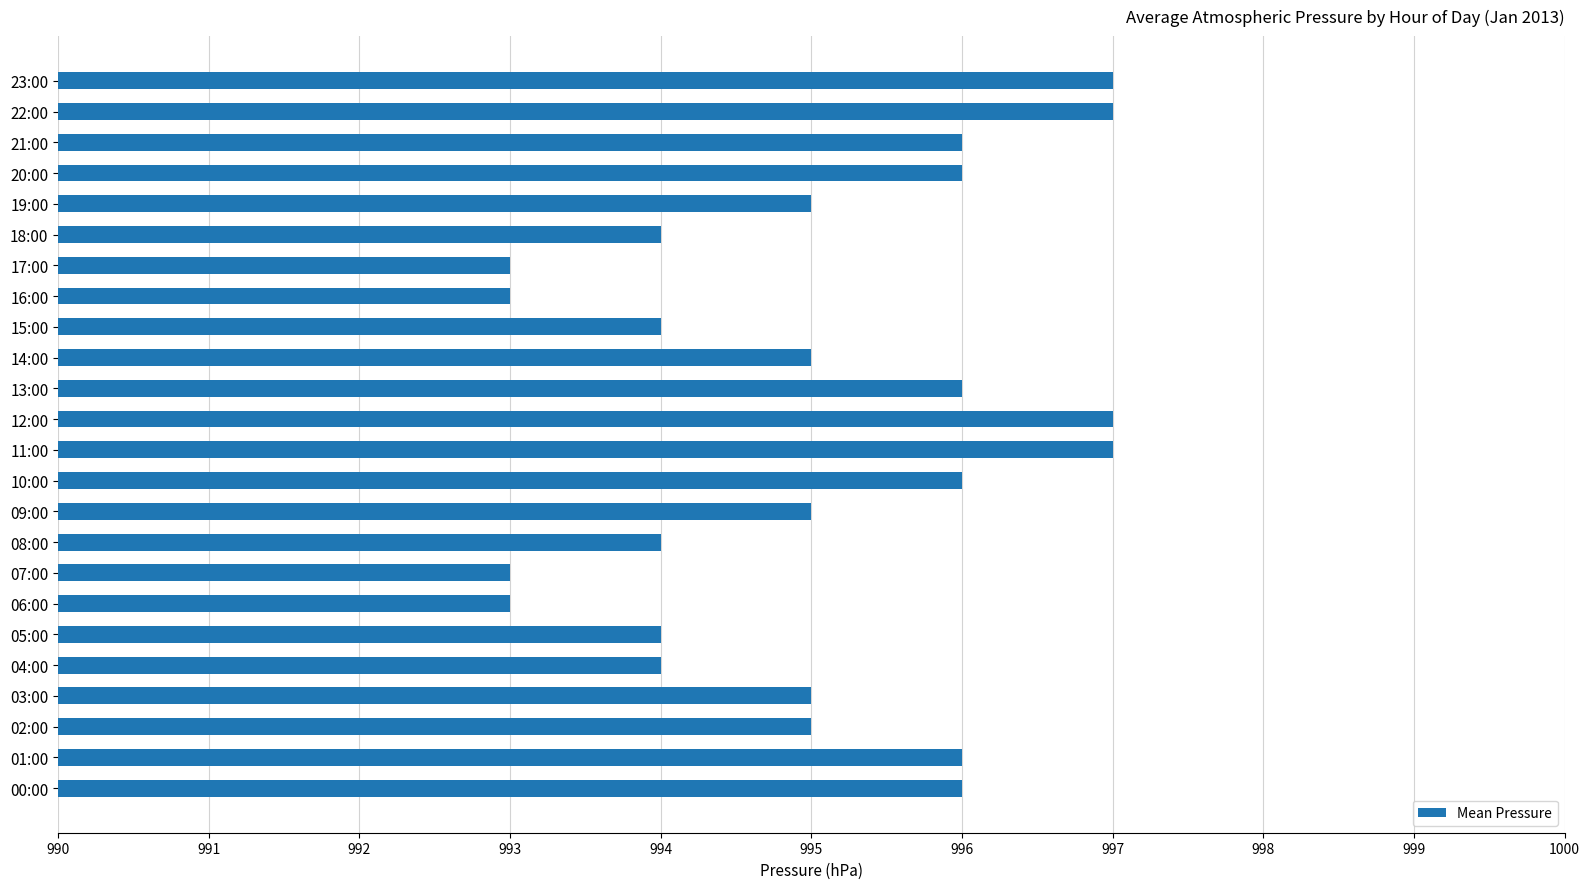

What is the change in value from 08:00 to 19:00?

+1